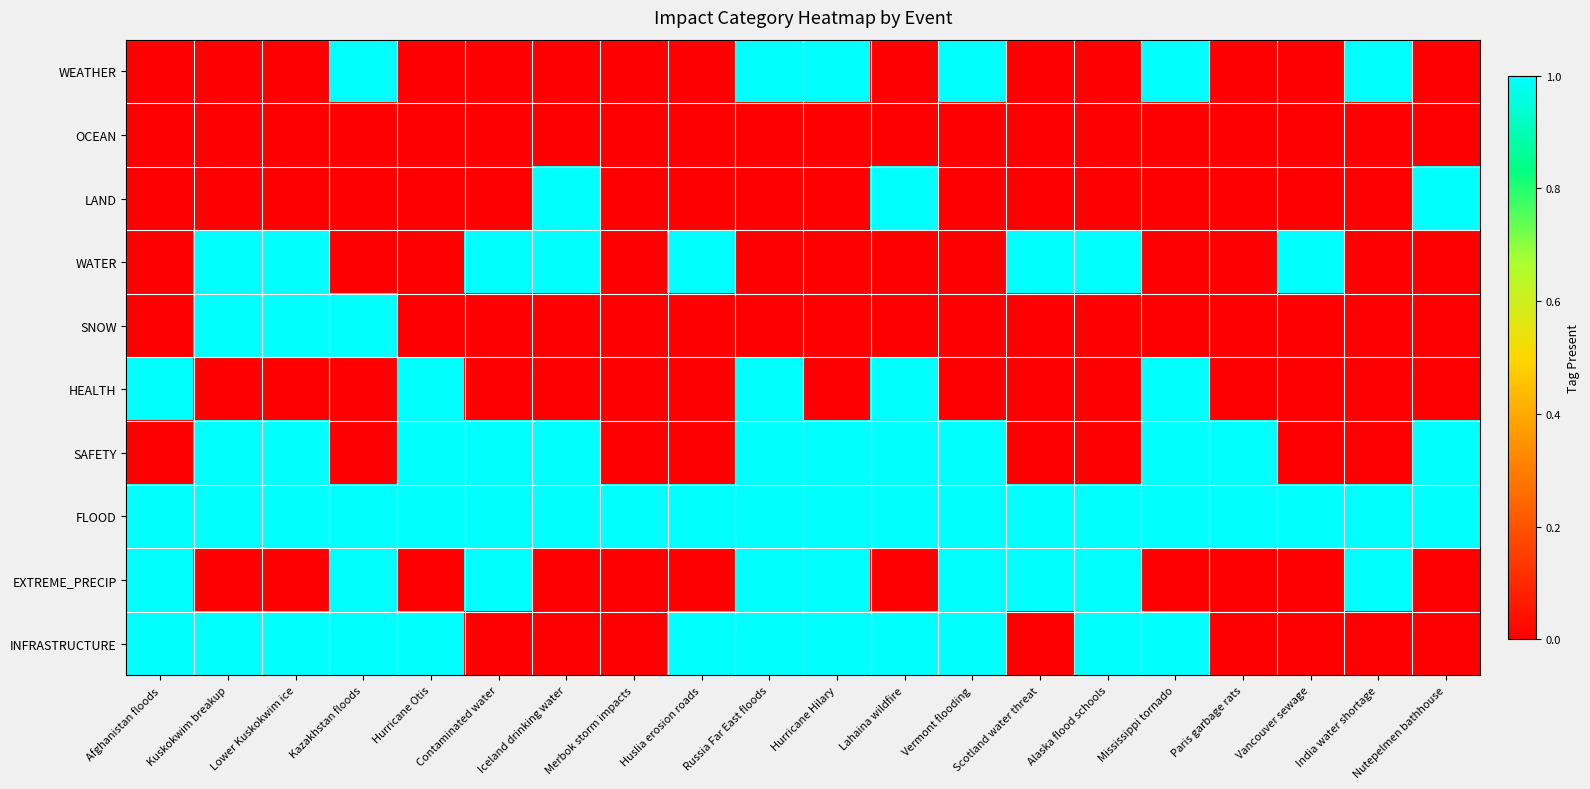

Reading left to right, transcribe all the data shown in this chart.

WEATHER: Afghanistan floods=0	Kuskokwim breakup=0	Lower Kuskokwim ice=0	Kazakhstan floods=1	Hurricane Otis=0	Contaminated water=0	Iceland drinking water=0	Merbok storm impacts=0	Huslia erosion roads=0	Russia Far East floods=1	Hurricane Hilary=1	Lahaina wildfire=0	Vermont flooding=1	Scotland water threat=0	Alaska flood schools=0	Mississippi tornado=1	Paris garbage rats=0	Vancouver sewage=0	India water shortage=1	Nutepelmen bathhouse=0
OCEAN: Afghanistan floods=0	Kuskokwim breakup=0	Lower Kuskokwim ice=0	Kazakhstan floods=0	Hurricane Otis=0	Contaminated water=0	Iceland drinking water=0	Merbok storm impacts=0	Huslia erosion roads=0	Russia Far East floods=0	Hurricane Hilary=0	Lahaina wildfire=0	Vermont flooding=0	Scotland water threat=0	Alaska flood schools=0	Mississippi tornado=0	Paris garbage rats=0	Vancouver sewage=0	India water shortage=0	Nutepelmen bathhouse=0
LAND: Afghanistan floods=0	Kuskokwim breakup=0	Lower Kuskokwim ice=0	Kazakhstan floods=0	Hurricane Otis=0	Contaminated water=0	Iceland drinking water=1	Merbok storm impacts=0	Huslia erosion roads=0	Russia Far East floods=0	Hurricane Hilary=0	Lahaina wildfire=1	Vermont flooding=0	Scotland water threat=0	Alaska flood schools=0	Mississippi tornado=0	Paris garbage rats=0	Vancouver sewage=0	India water shortage=0	Nutepelmen bathhouse=1
WATER: Afghanistan floods=0	Kuskokwim breakup=1	Lower Kuskokwim ice=1	Kazakhstan floods=0	Hurricane Otis=0	Contaminated water=1	Iceland drinking water=1	Merbok storm impacts=0	Huslia erosion roads=1	Russia Far East floods=0	Hurricane Hilary=0	Lahaina wildfire=0	Vermont flooding=0	Scotland water threat=1	Alaska flood schools=1	Mississippi tornado=0	Paris garbage rats=0	Vancouver sewage=1	India water shortage=0	Nutepelmen bathhouse=0
SNOW: Afghanistan floods=0	Kuskokwim breakup=1	Lower Kuskokwim ice=1	Kazakhstan floods=1	Hurricane Otis=0	Contaminated water=0	Iceland drinking water=0	Merbok storm impacts=0	Huslia erosion roads=0	Russia Far East floods=0	Hurricane Hilary=0	Lahaina wildfire=0	Vermont flooding=0	Scotland water threat=0	Alaska flood schools=0	Mississippi tornado=0	Paris garbage rats=0	Vancouver sewage=0	India water shortage=0	Nutepelmen bathhouse=0
HEALTH: Afghanistan floods=1	Kuskokwim breakup=0	Lower Kuskokwim ice=0	Kazakhstan floods=0	Hurricane Otis=1	Contaminated water=0	Iceland drinking water=0	Merbok storm impacts=0	Huslia erosion roads=0	Russia Far East floods=1	Hurricane Hilary=0	Lahaina wildfire=1	Vermont flooding=0	Scotland water threat=0	Alaska flood schools=0	Mississippi tornado=1	Paris garbage rats=0	Vancouver sewage=0	India water shortage=0	Nutepelmen bathhouse=0
SAFETY: Afghanistan floods=0	Kuskokwim breakup=1	Lower Kuskokwim ice=1	Kazakhstan floods=0	Hurricane Otis=1	Contaminated water=1	Iceland drinking water=1	Merbok storm impacts=0	Huslia erosion roads=0	Russia Far East floods=1	Hurricane Hilary=1	Lahaina wildfire=1	Vermont flooding=1	Scotland water threat=0	Alaska flood schools=0	Mississippi tornado=1	Paris garbage rats=1	Vancouver sewage=0	India water shortage=0	Nutepelmen bathhouse=1
FLOOD: Afghanistan floods=1	Kuskokwim breakup=1	Lower Kuskokwim ice=1	Kazakhstan floods=1	Hurricane Otis=1	Contaminated water=1	Iceland drinking water=1	Merbok storm impacts=1	Huslia erosion roads=1	Russia Far East floods=1	Hurricane Hilary=1	Lahaina wildfire=1	Vermont flooding=1	Scotland water threat=1	Alaska flood schools=1	Mississippi tornado=1	Paris garbage rats=1	Vancouver sewage=1	India water shortage=1	Nutepelmen bathhouse=1
EXTREME_PRECIP: Afghanistan floods=1	Kuskokwim breakup=0	Lower Kuskokwim ice=0	Kazakhstan floods=1	Hurricane Otis=0	Contaminated water=1	Iceland drinking water=0	Merbok storm impacts=0	Huslia erosion roads=0	Russia Far East floods=1	Hurricane Hilary=1	Lahaina wildfire=0	Vermont flooding=1	Scotland water threat=1	Alaska flood schools=1	Mississippi tornado=0	Paris garbage rats=0	Vancouver sewage=0	India water shortage=1	Nutepelmen bathhouse=0
INFRASTRUCTURE: Afghanistan floods=1	Kuskokwim breakup=1	Lower Kuskokwim ice=1	Kazakhstan floods=1	Hurricane Otis=1	Contaminated water=0	Iceland drinking water=0	Merbok storm impacts=0	Huslia erosion roads=1	Russia Far East floods=1	Hurricane Hilary=1	Lahaina wildfire=1	Vermont flooding=1	Scotland water threat=0	Alaska flood schools=1	Mississippi tornado=1	Paris garbage rats=0	Vancouver sewage=0	India water shortage=0	Nutepelmen bathhouse=0